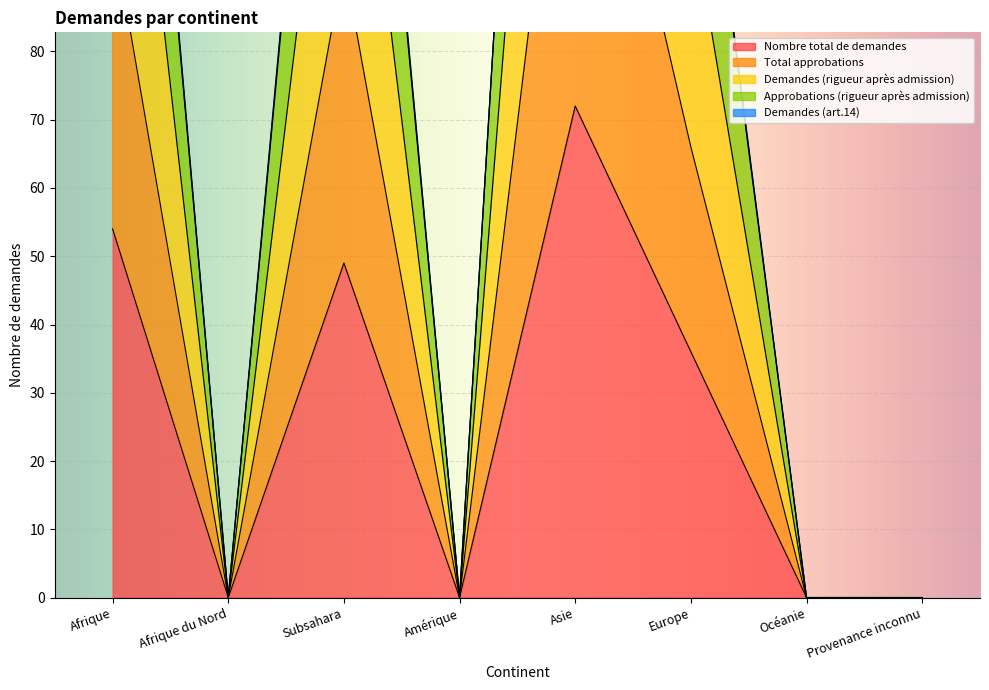

Is it true that Nombre total de demandes equals 16 at Afrique?

False